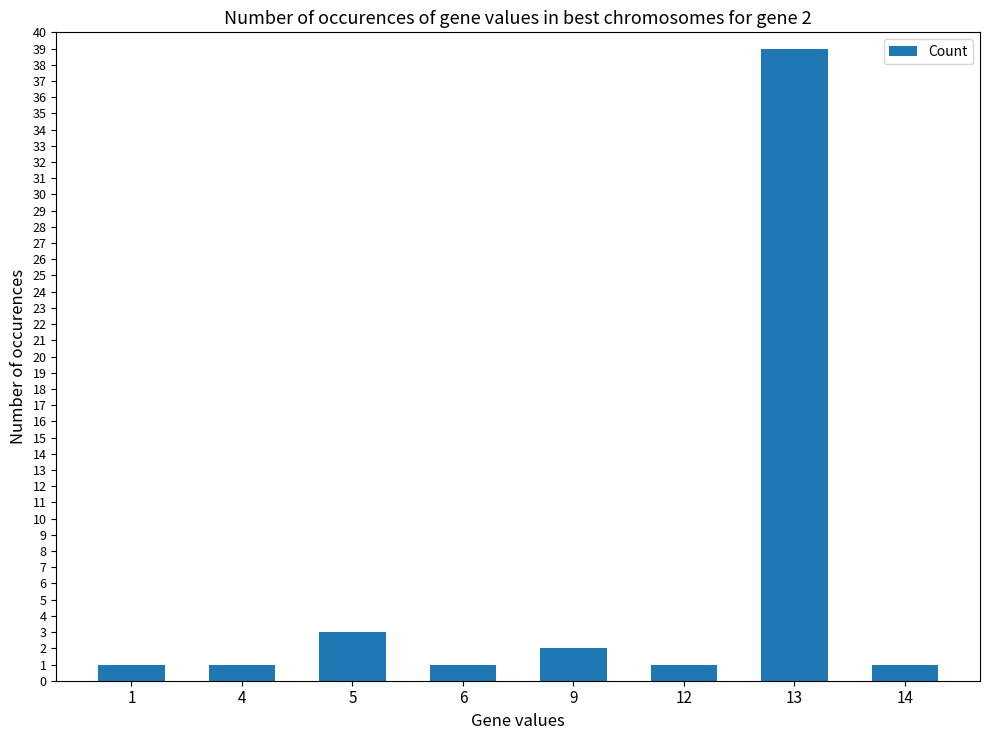

What is the greatest value displayed?

39